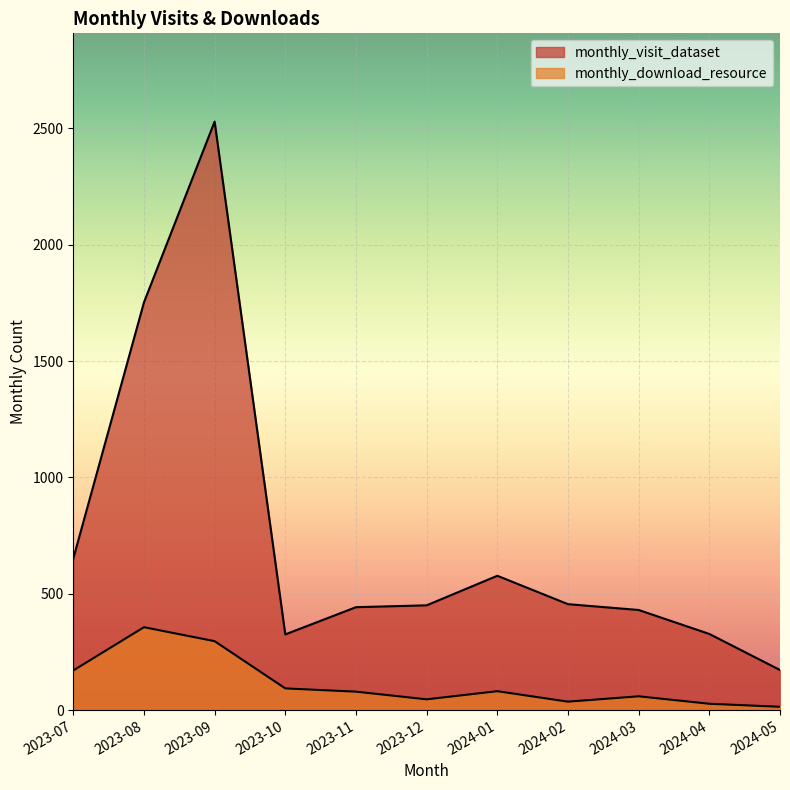

Where is the first local maximum for monthly_download_resource?

2023-08